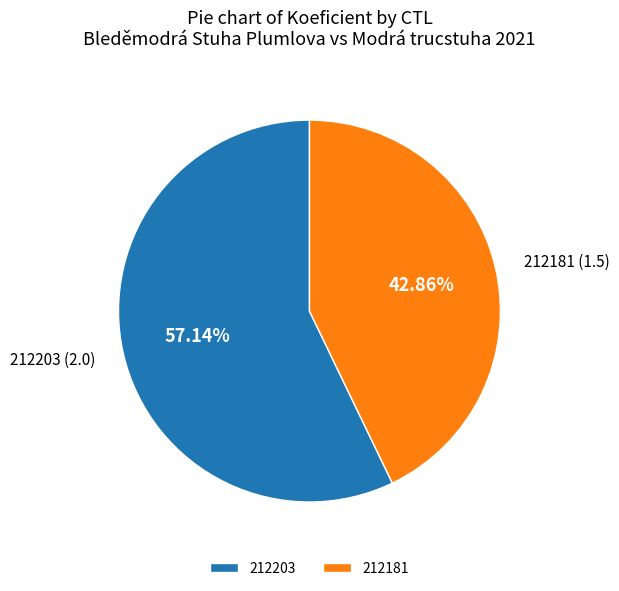

To the nearest percent, what portion does 212181 represent?

43%